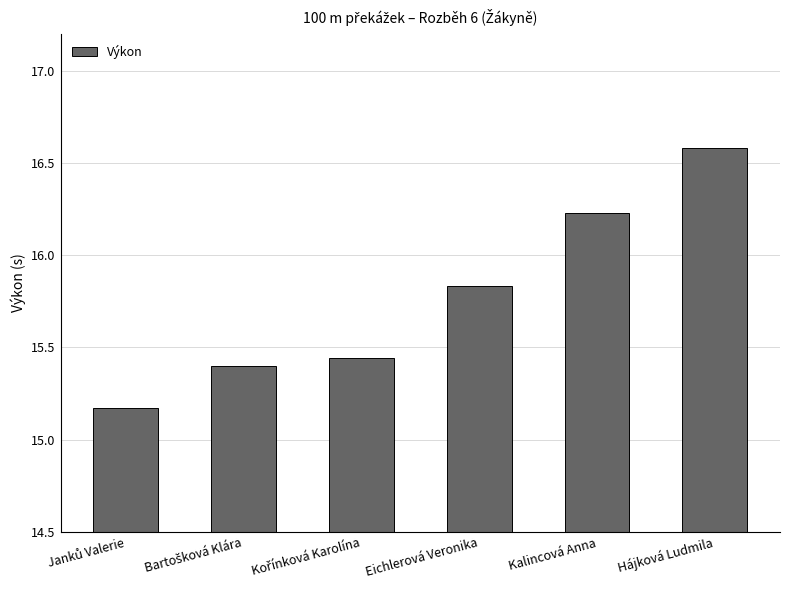

The chart shows a value of 10.9 at Hájková Ludmila. True or false?

False